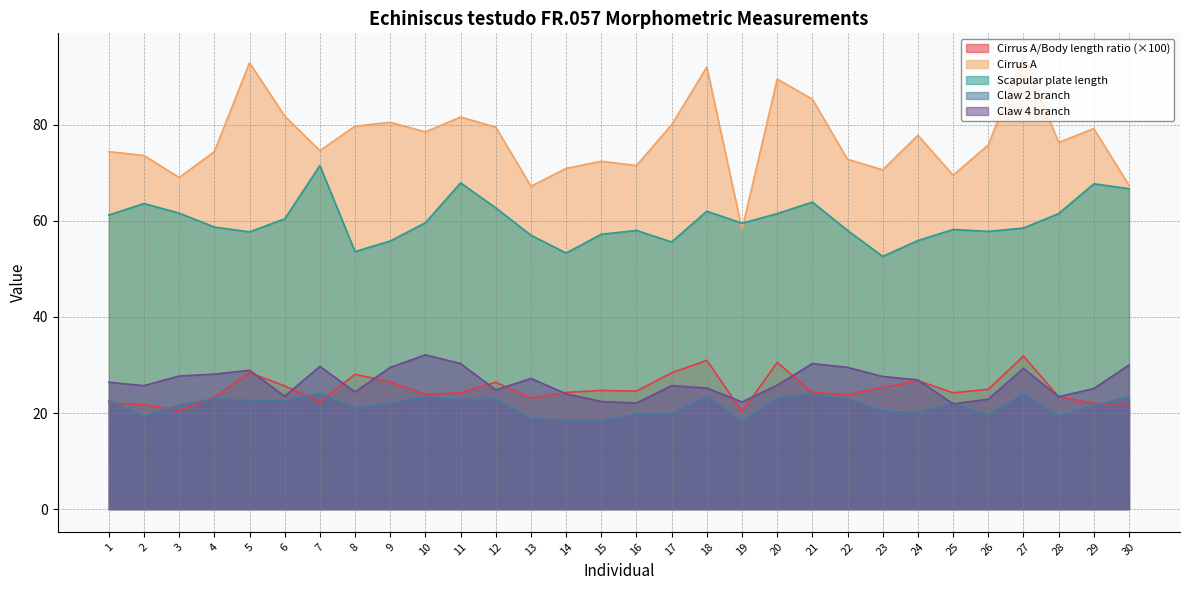

What is the sum of all Claw 2 branch values?

645.9